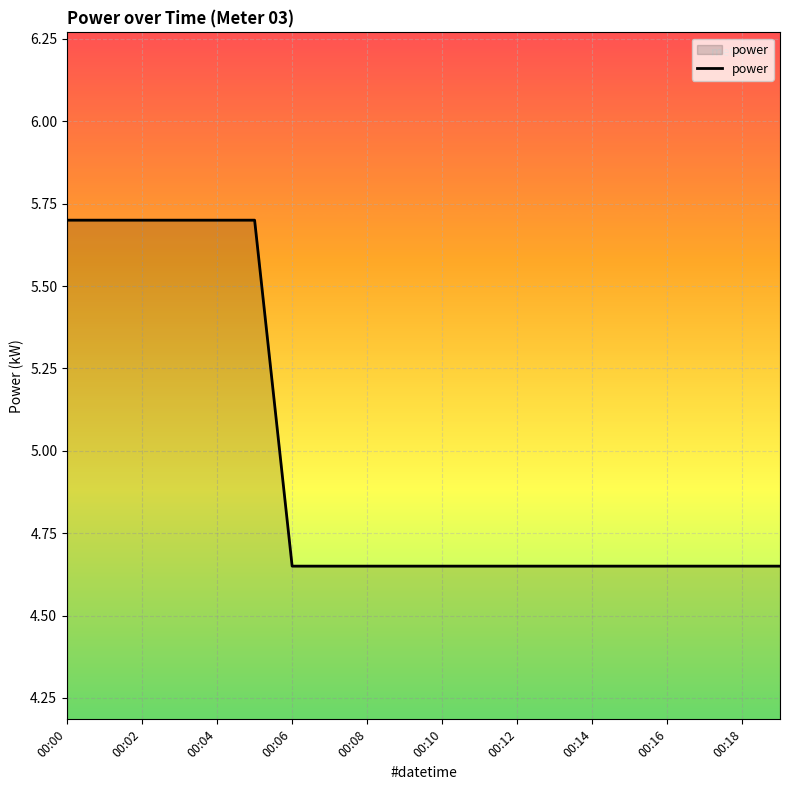

Does the chart display data point markers on the line(s)?

No